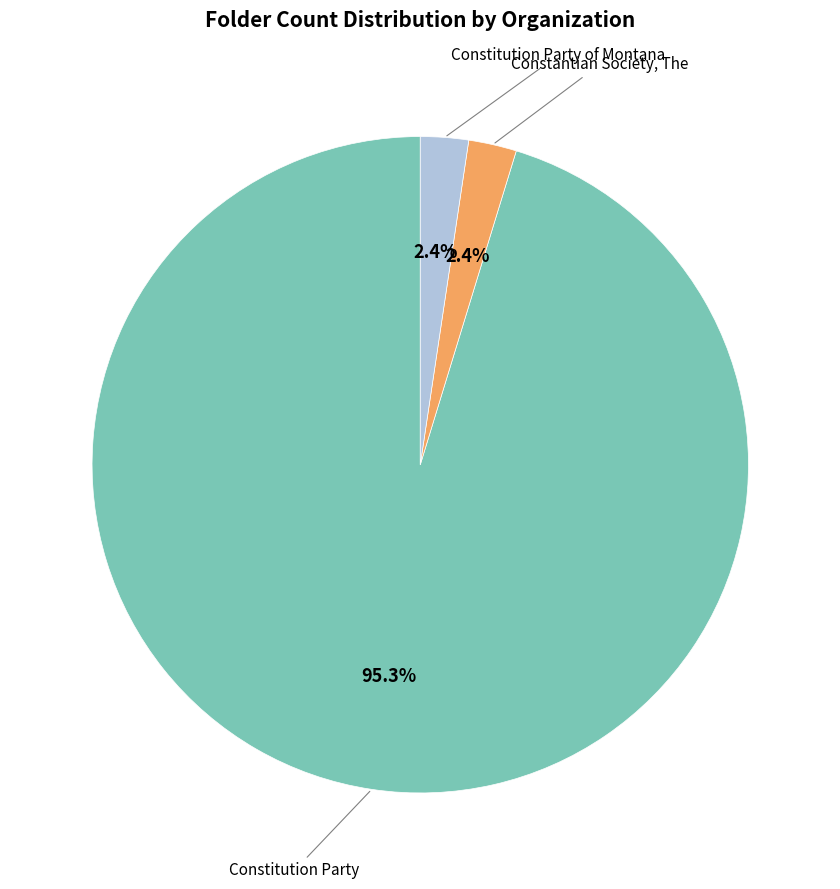

Count the number of slices in the pie.

3